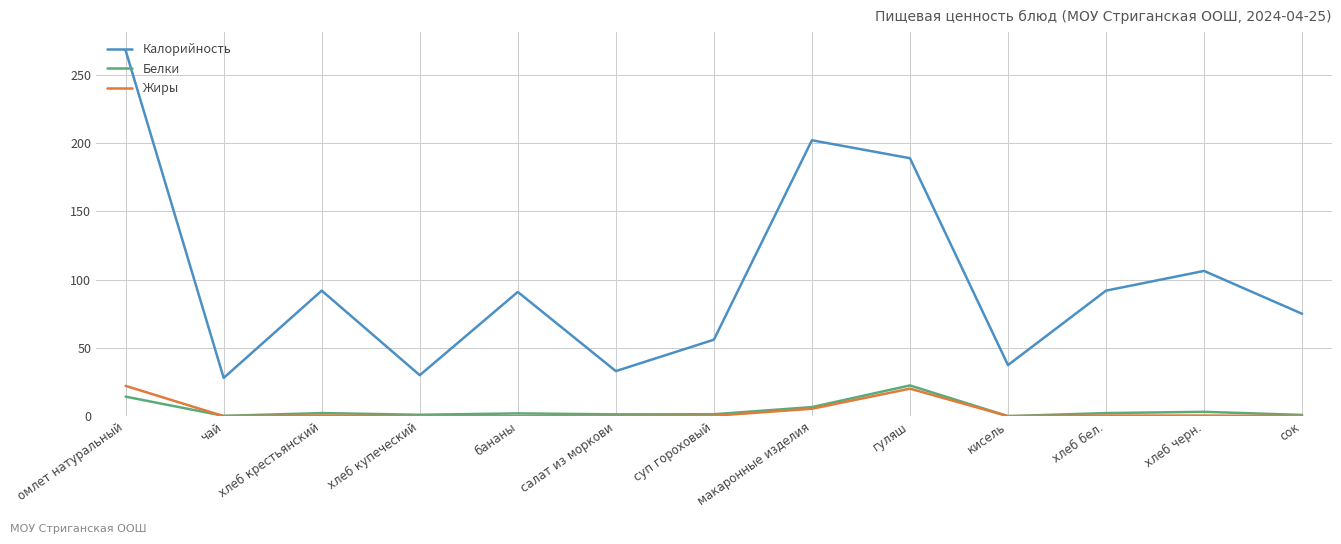

Does the chart have visible grid lines?

Yes